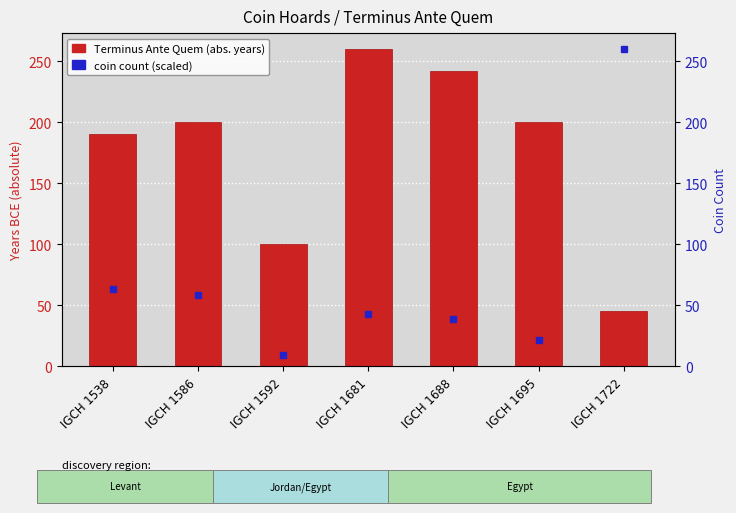

Rank the categories by value from lowest to highest.

IGCH 1722, IGCH 1592, IGCH 1538, IGCH 1586, IGCH 1695, IGCH 1688, IGCH 1681